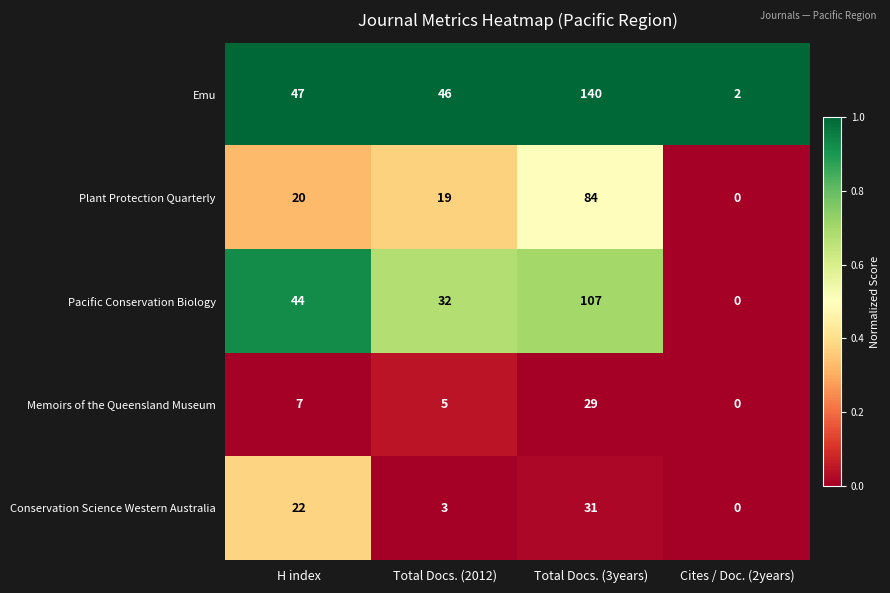

The value of Pacific Conservation Biology at Total Docs. (3years) is 107. True or false?

True